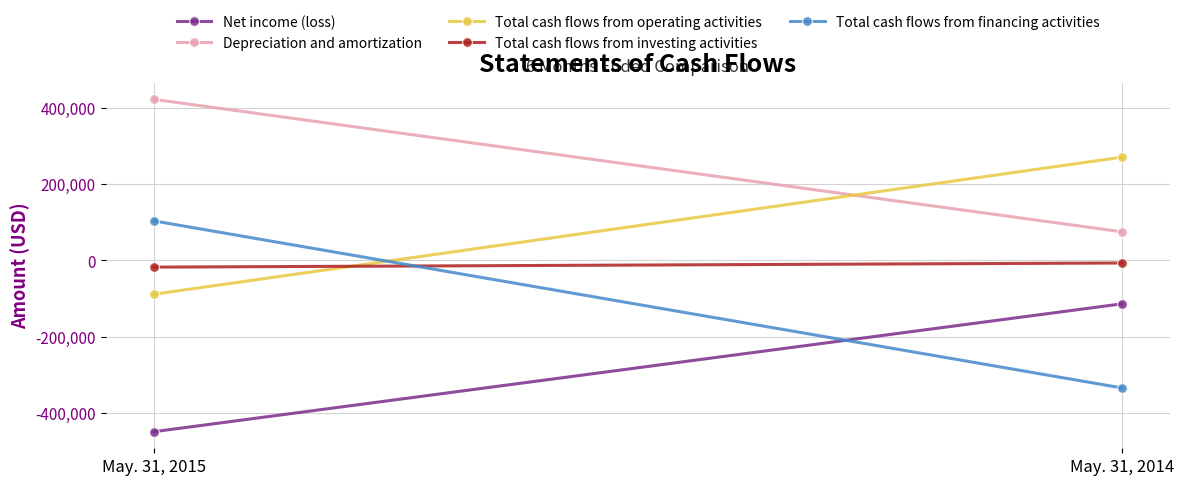

Rank the series at May. 31, 2015 from lowest to highest value.

Net income (loss), Total cash flows from operating activities, Total cash flows from investing activities, Total cash flows from financing activities, Depreciation and amortization